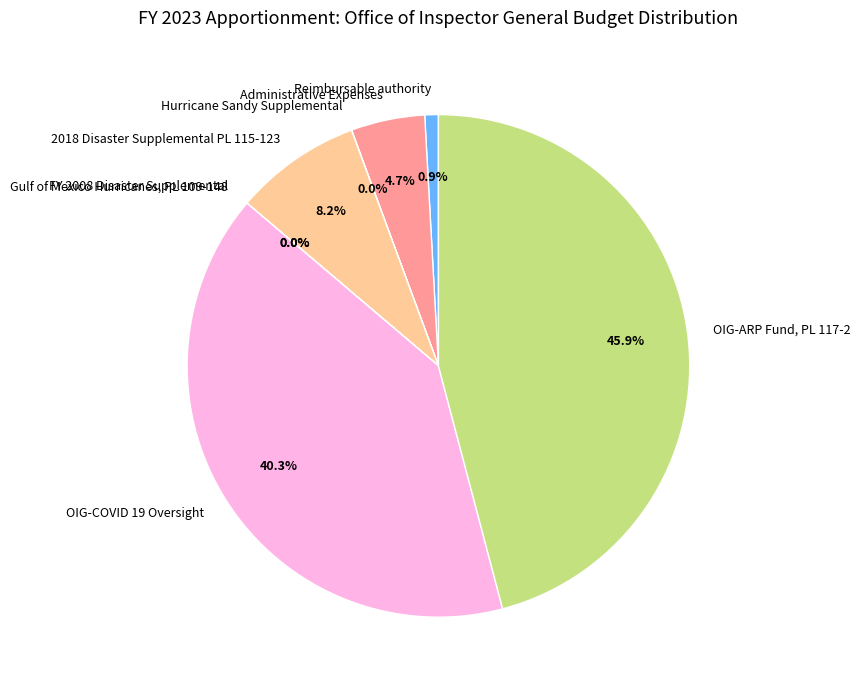

How much of the chart is everything except Reimbursable authority?

99.1%